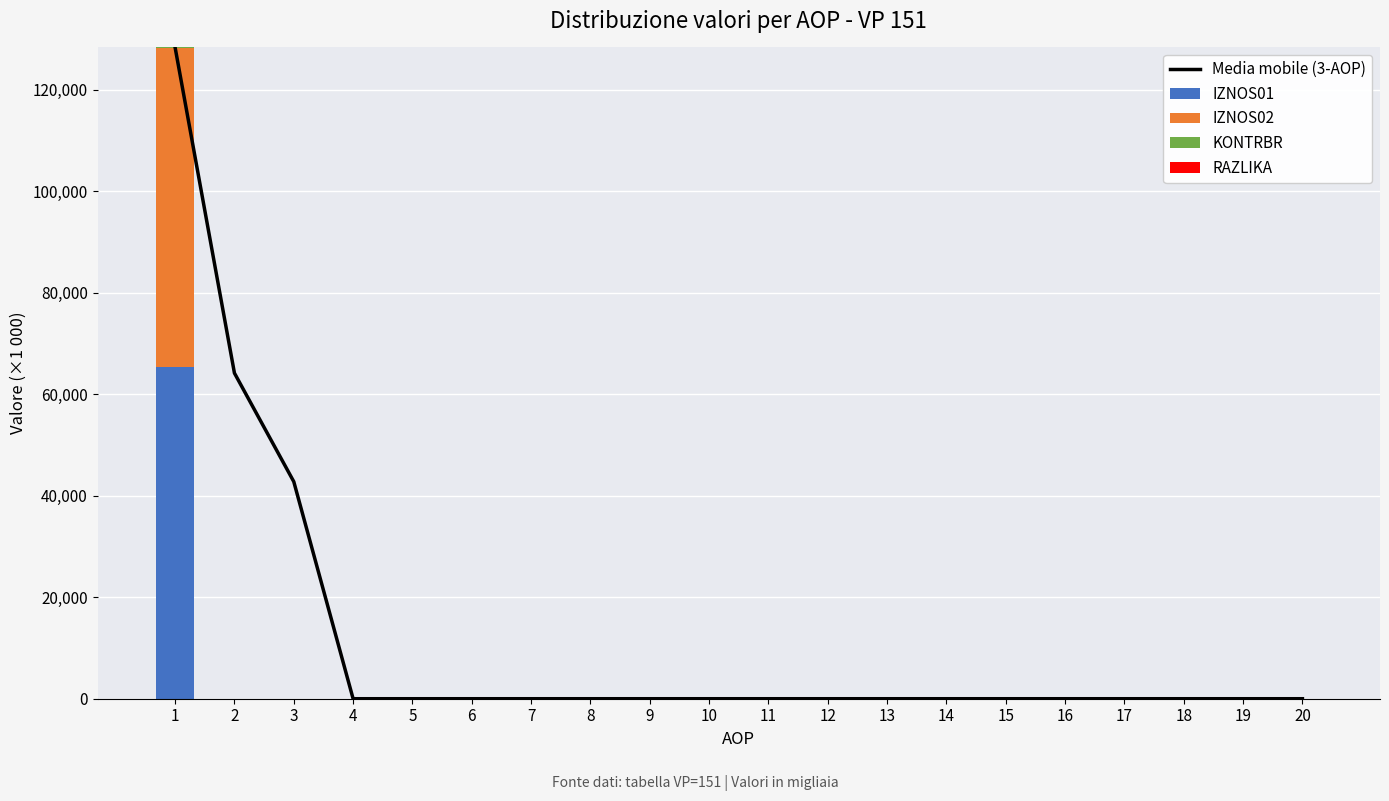

Which series changed the most between 1 and 10?

Media mobile (3-AOP)